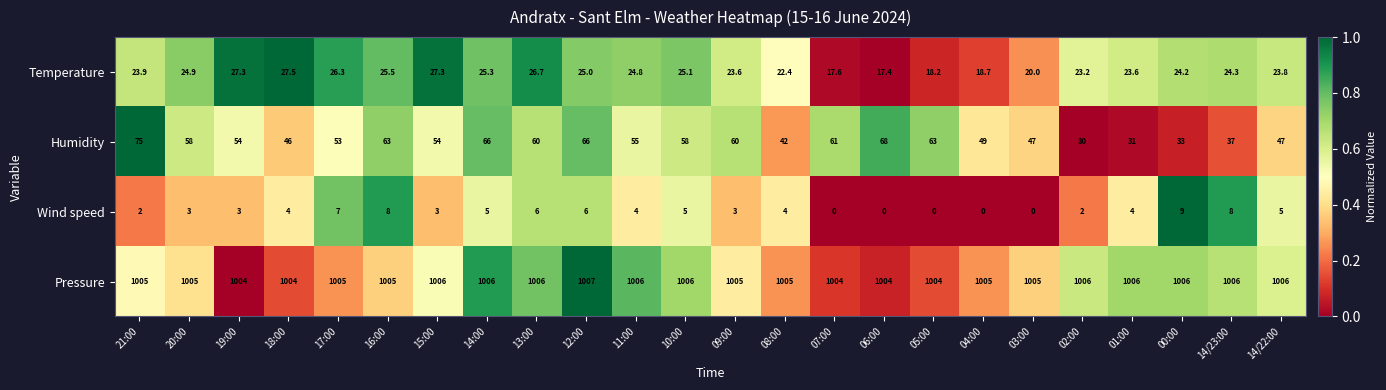

How many data points does each series have?

24